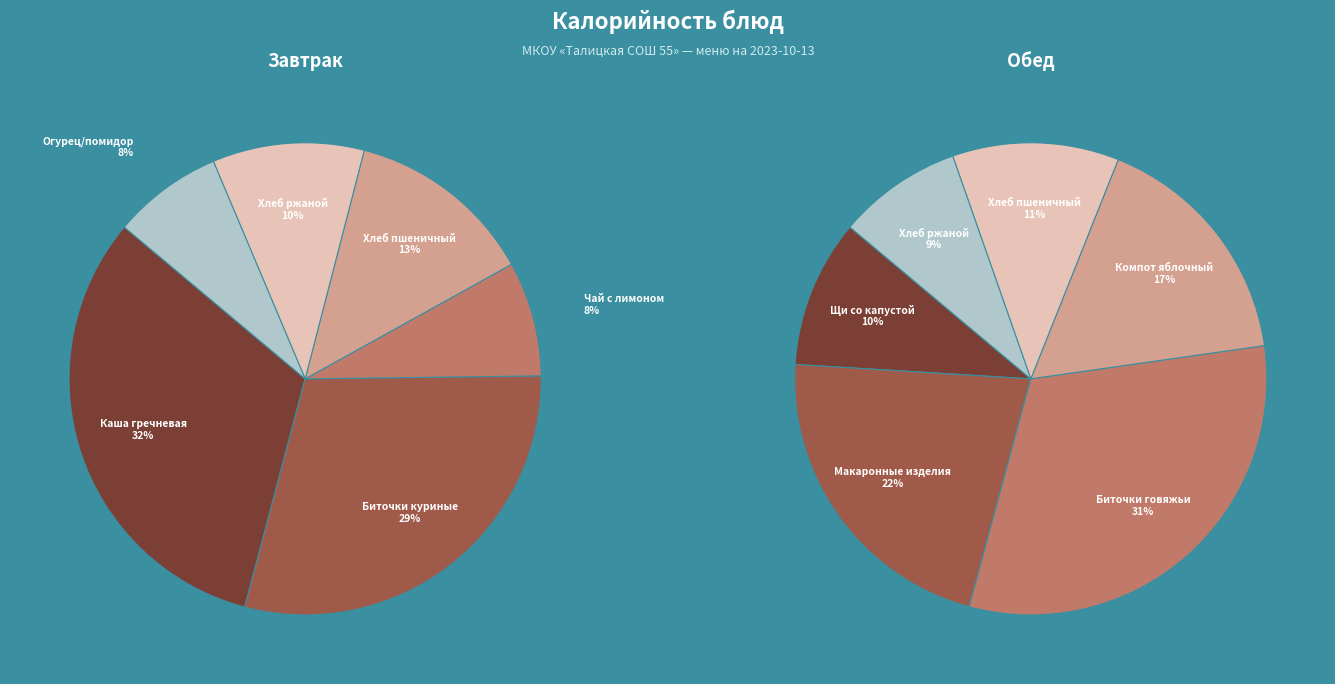

Does 2 account for over 50% of the chart?

No